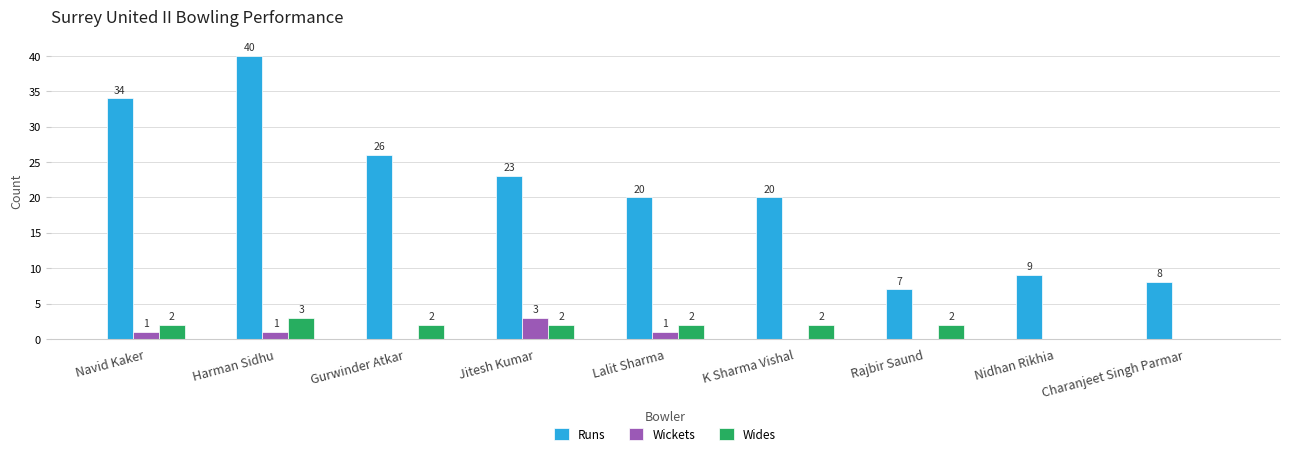

Reading left to right, what are all the values shown in this chart?

Runs: 34	40	26	23	20	20	7	9	8
Wickets: 1	1	0	3	1	0	0	0	0
Wides: 2	3	2	2	2	2	2	0	0